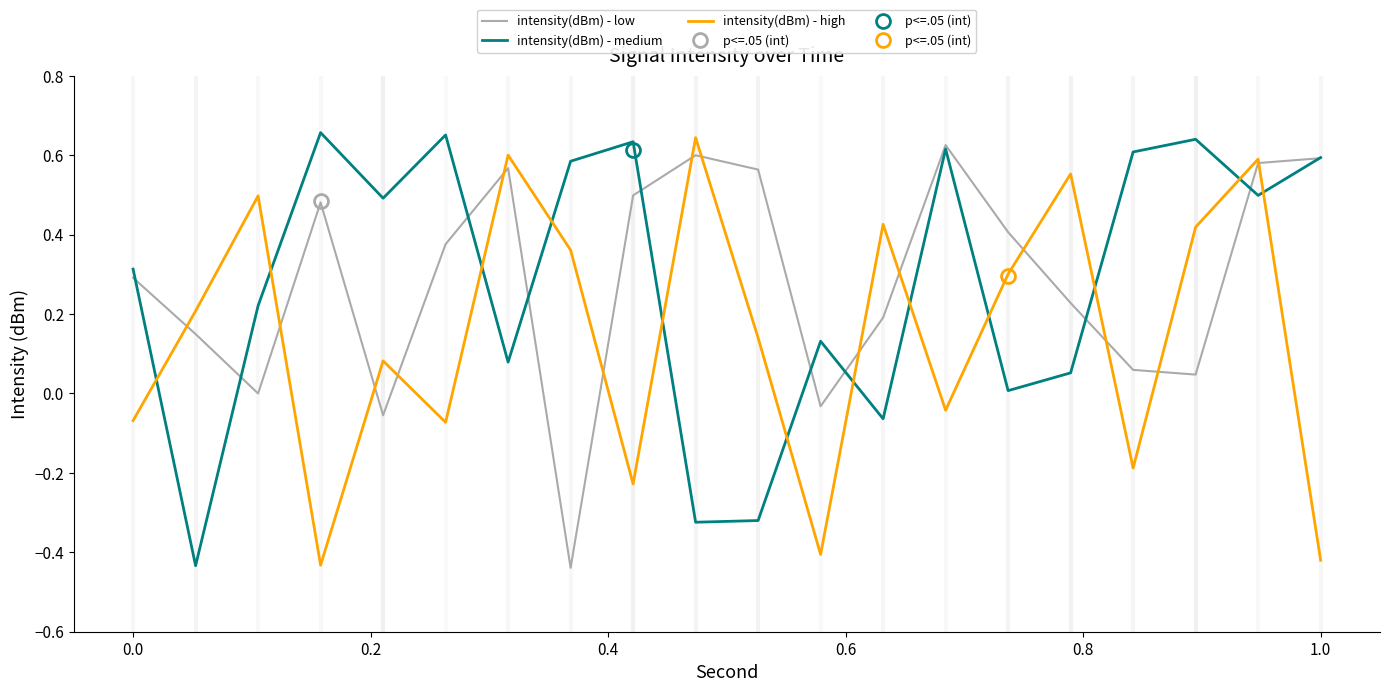

How many data points in intensity(dBm) - medium are above 0?

16